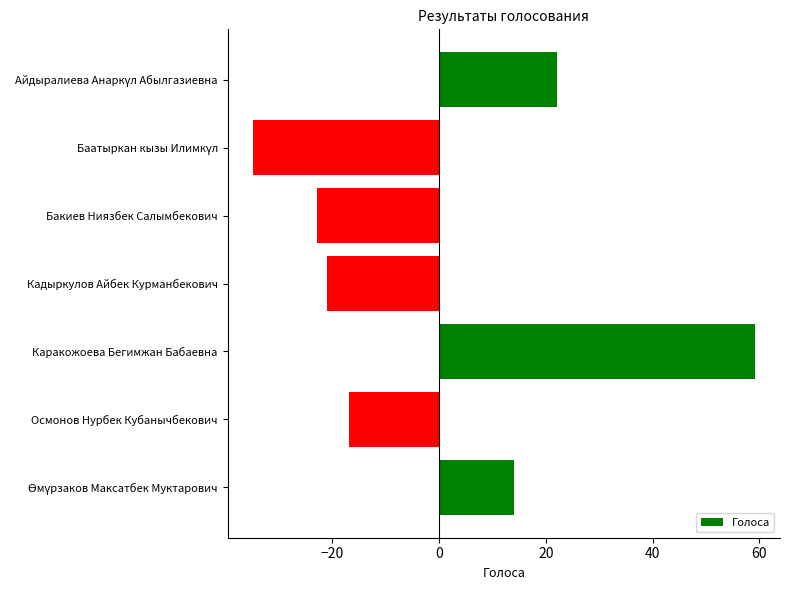

What is the value of the 6th bar from the top?

-16.9